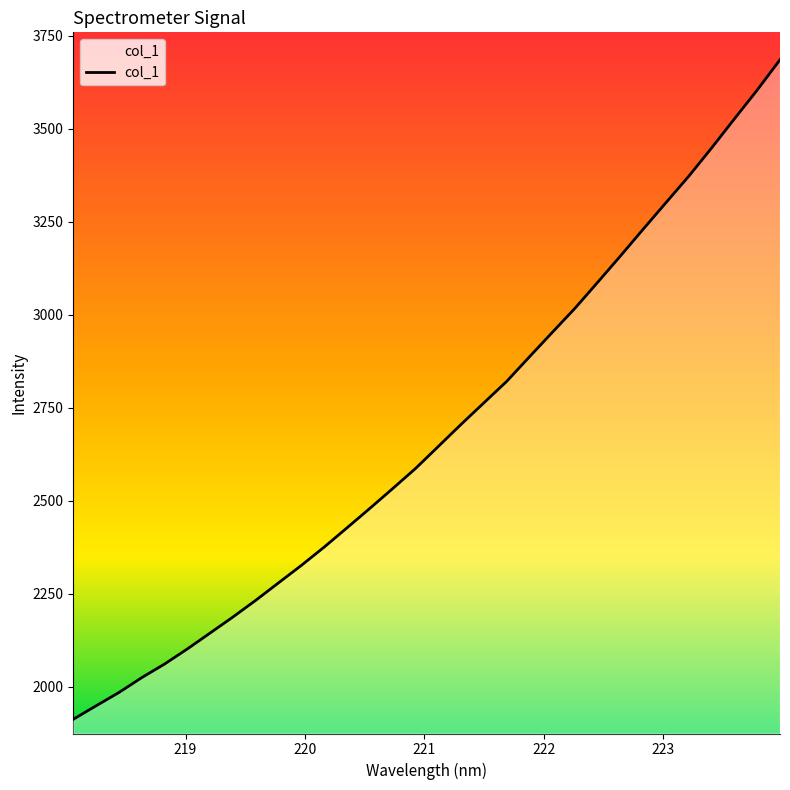

Is it true that the value at 220.7354 is 2532.4?

True